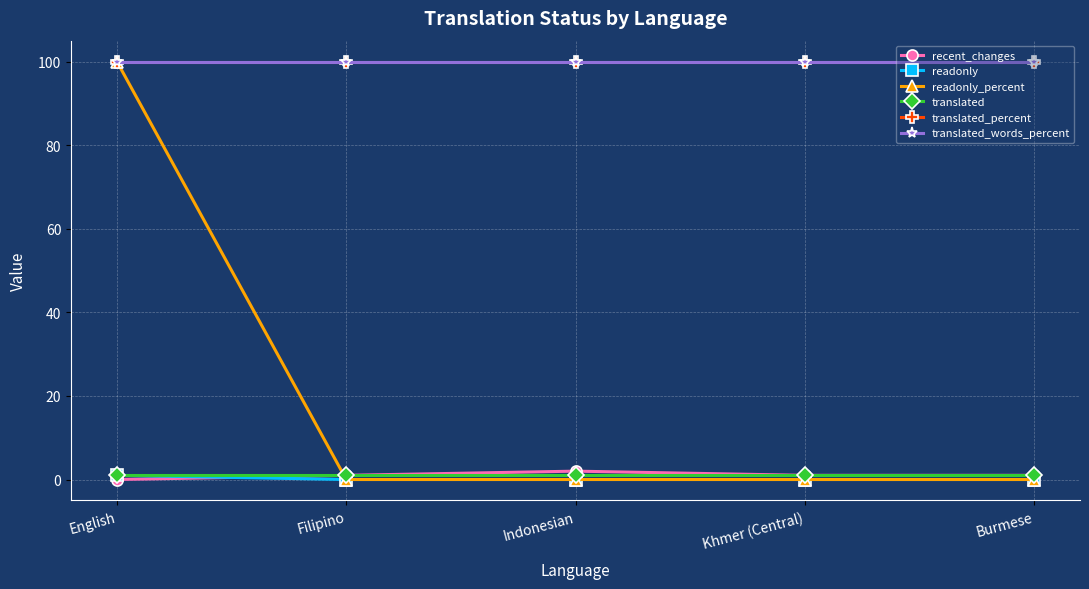

Which label corresponds to the smallest value in the chart?

English